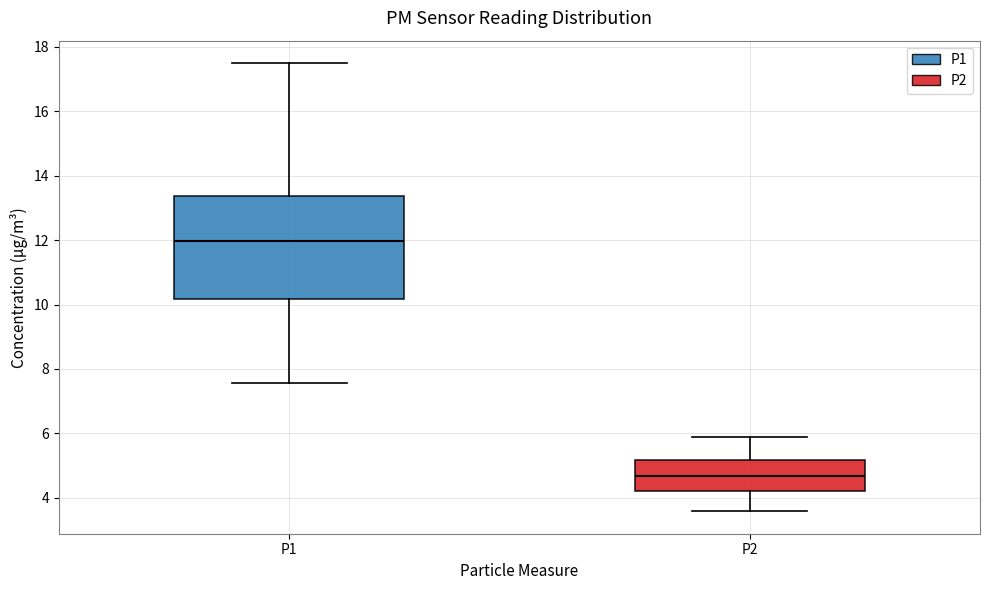

Which box's median line is the highest?

P1